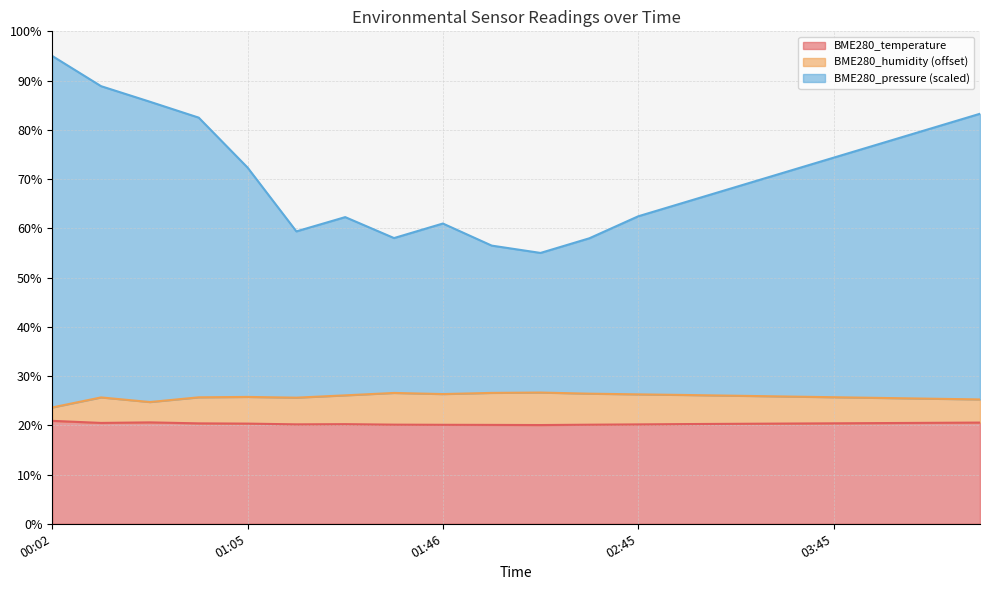

Is the value of BME280_pressure at 01:39 greater than the value of BME280_humidity at 00:17?

Yes